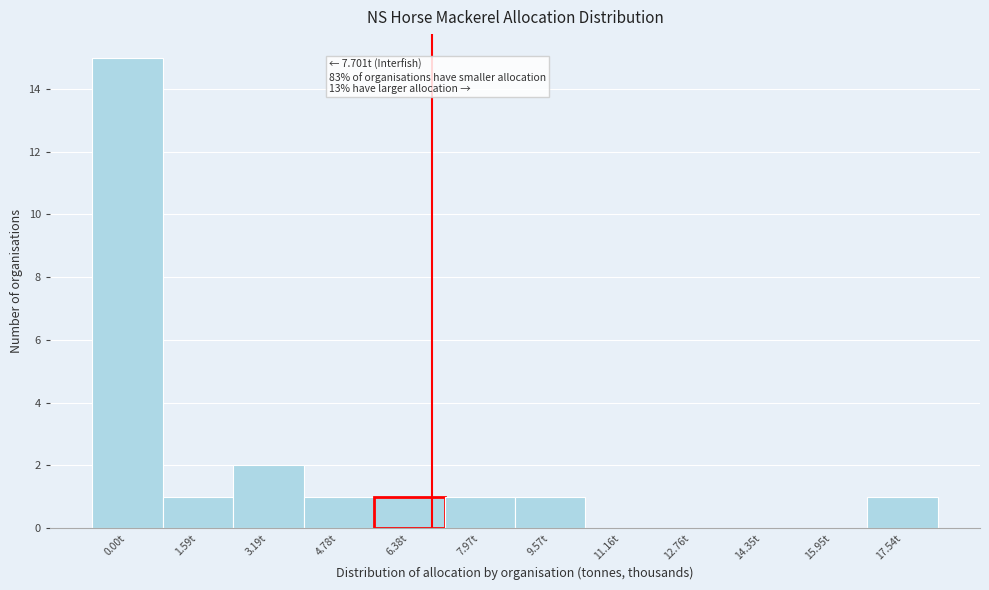

Reading right to left, list all the values displayed in this chart.

17.54t=1	15.95t=0	14.35t=0	12.76t=0	11.16t=0	9.57t=1	7.97t=1	6.38t=1	4.78t=1	3.19t=2	1.59t=1	0.00t=15